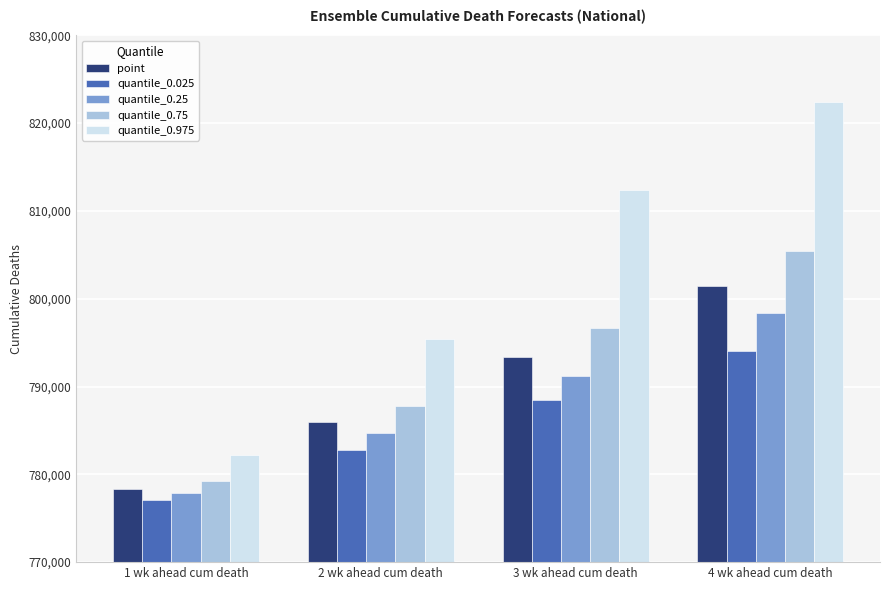

Count the quantile_0.75 values in the range 787777 to 805476.

3